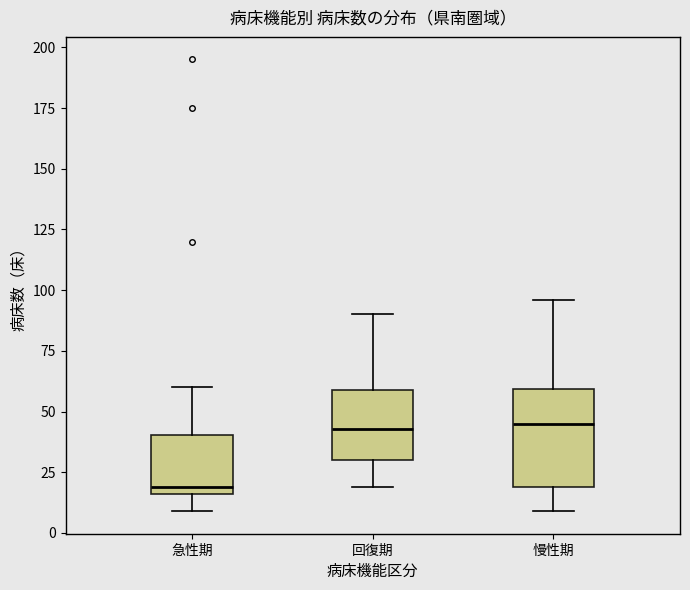

Reading left to right, transcribe this box plot: for each box, give where its median line is, the range the box spans, and where its two whiskers end, as read against the y-axis. The values are not printed on the chart, so give them approximately, as read against the axis.

急性期: median 20, box 15 to 40, whiskers 10 to 60
回復期: median 45, box 30 to 60, whiskers 20 to 90
慢性期: median 45, box 20 to 60, whiskers 10 to 95